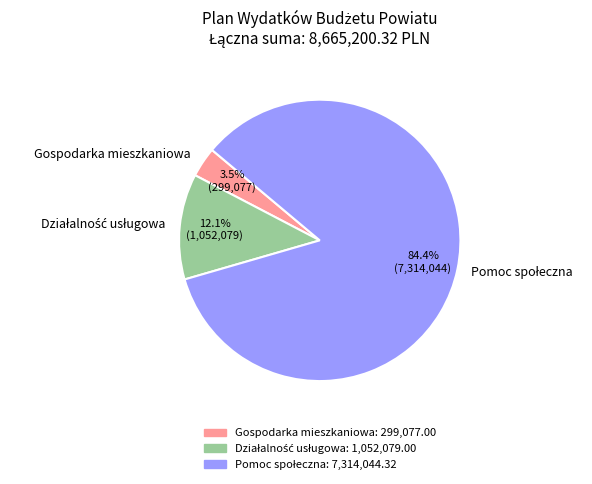

What is the smallest slice in the pie chart?

Gospodarka mieszkaniowa